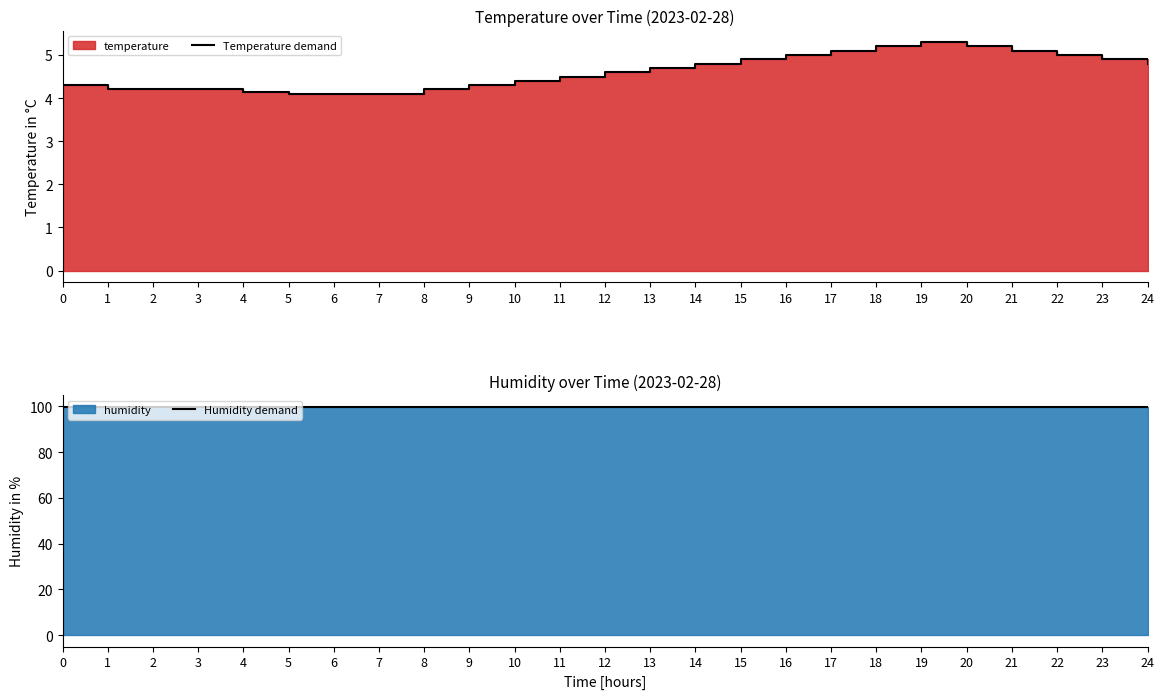

True or false: Temperature demand and Humidity demand intersect in this chart.

False